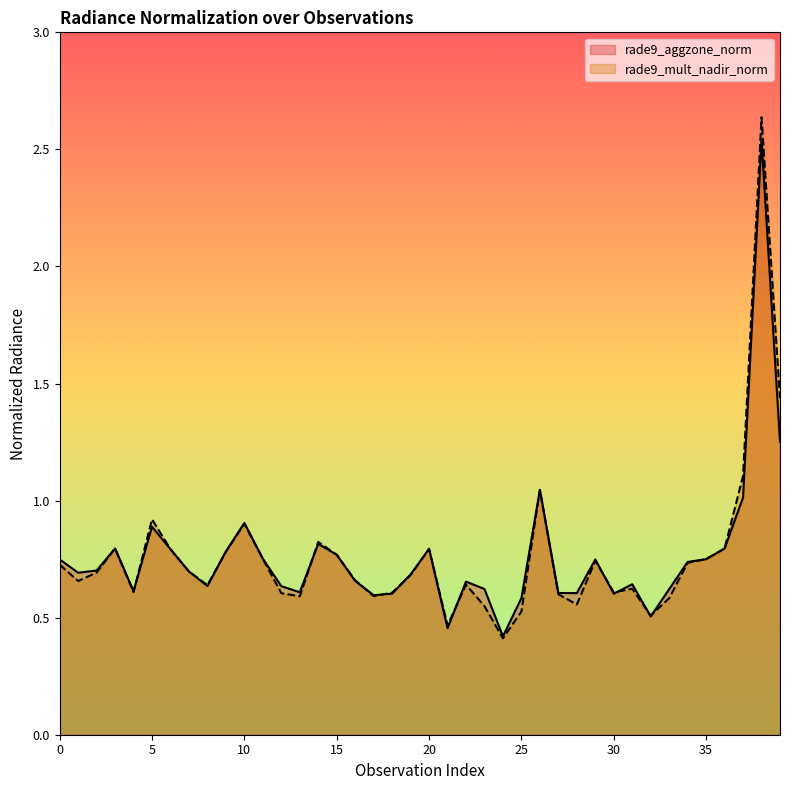

In rade9_aggzone_norm, how many points are lower than both neighbors (excluding endpoints)?

10